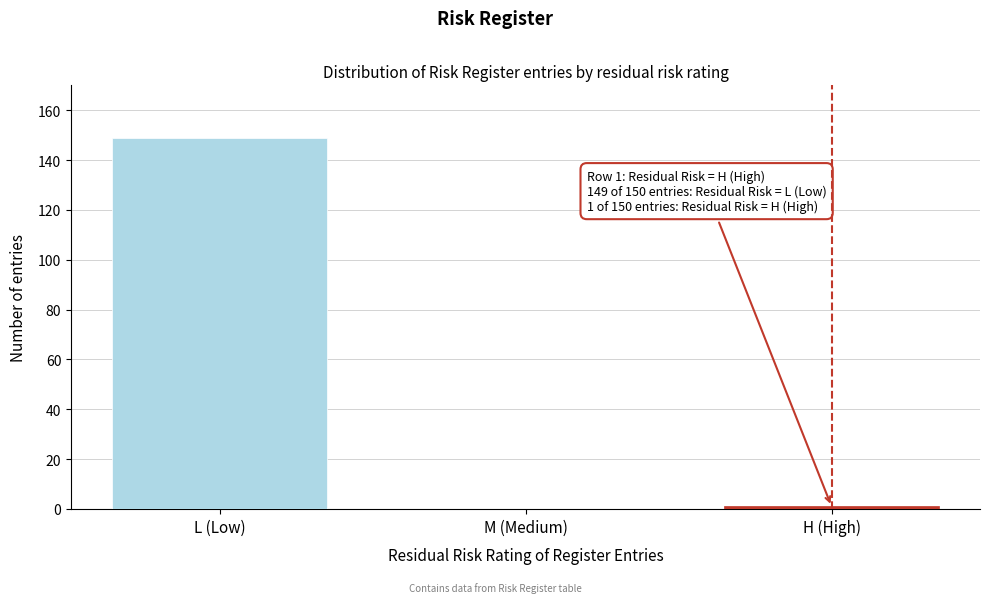

Reading left to right, list all the values displayed in this chart.

L (Low)=149	M (Medium)=0	H (High)=1